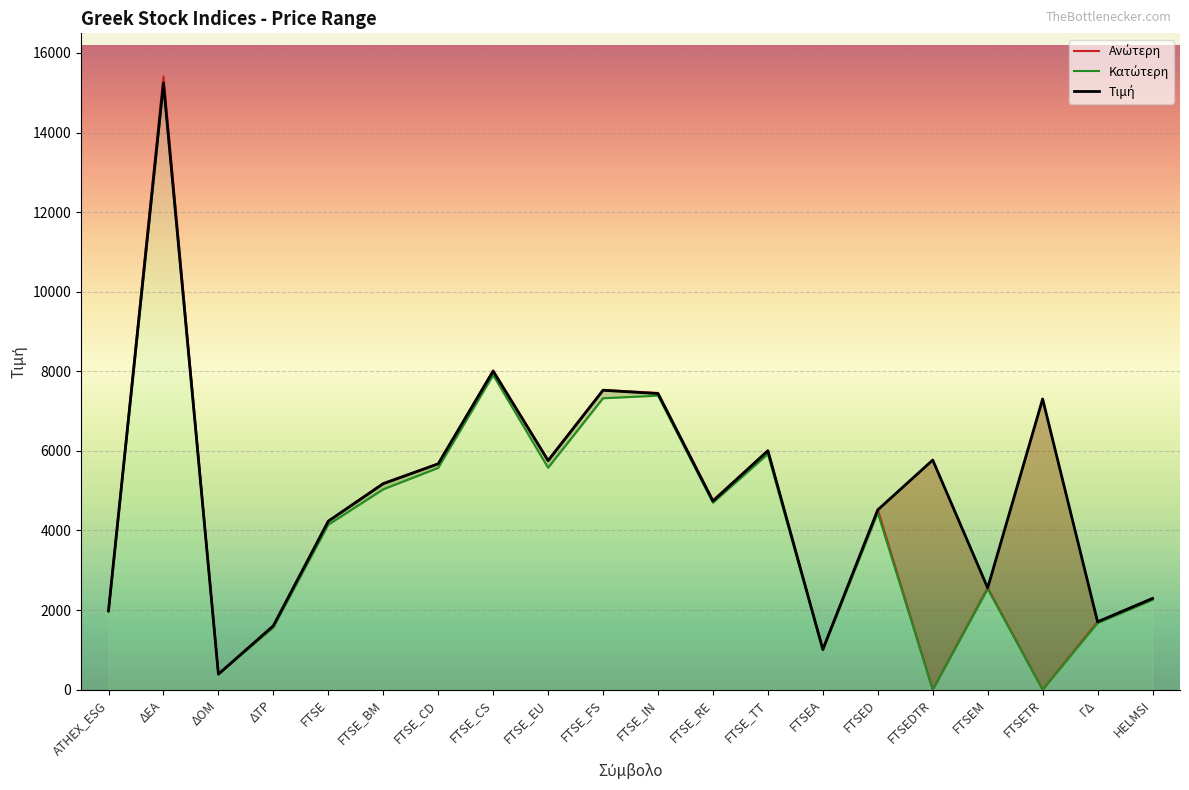

At how many categories does at least one series exceed 6934?

5